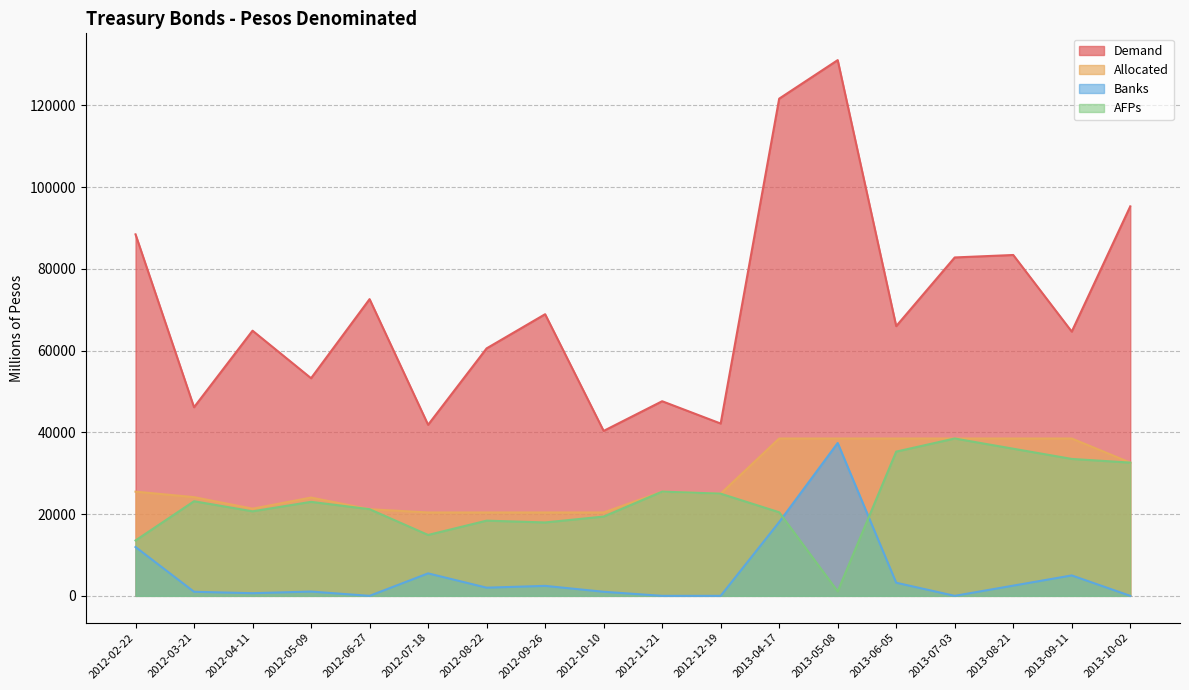

What is the label of the 5th point from the left?

2012-06-27